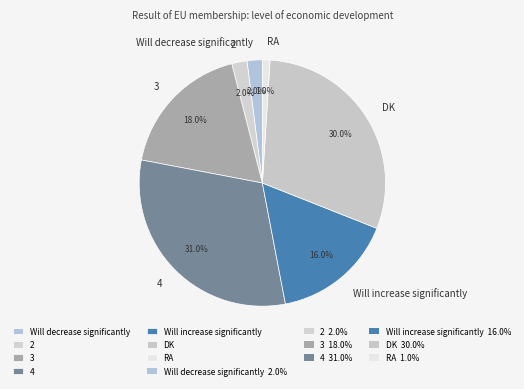

Which has a higher value, 4 or Will increase significantly?

4